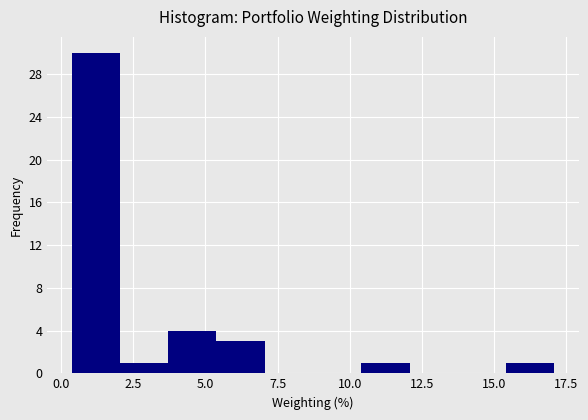

Read against the x-axis, roughly where is the centre of the tallest bar?

1.0